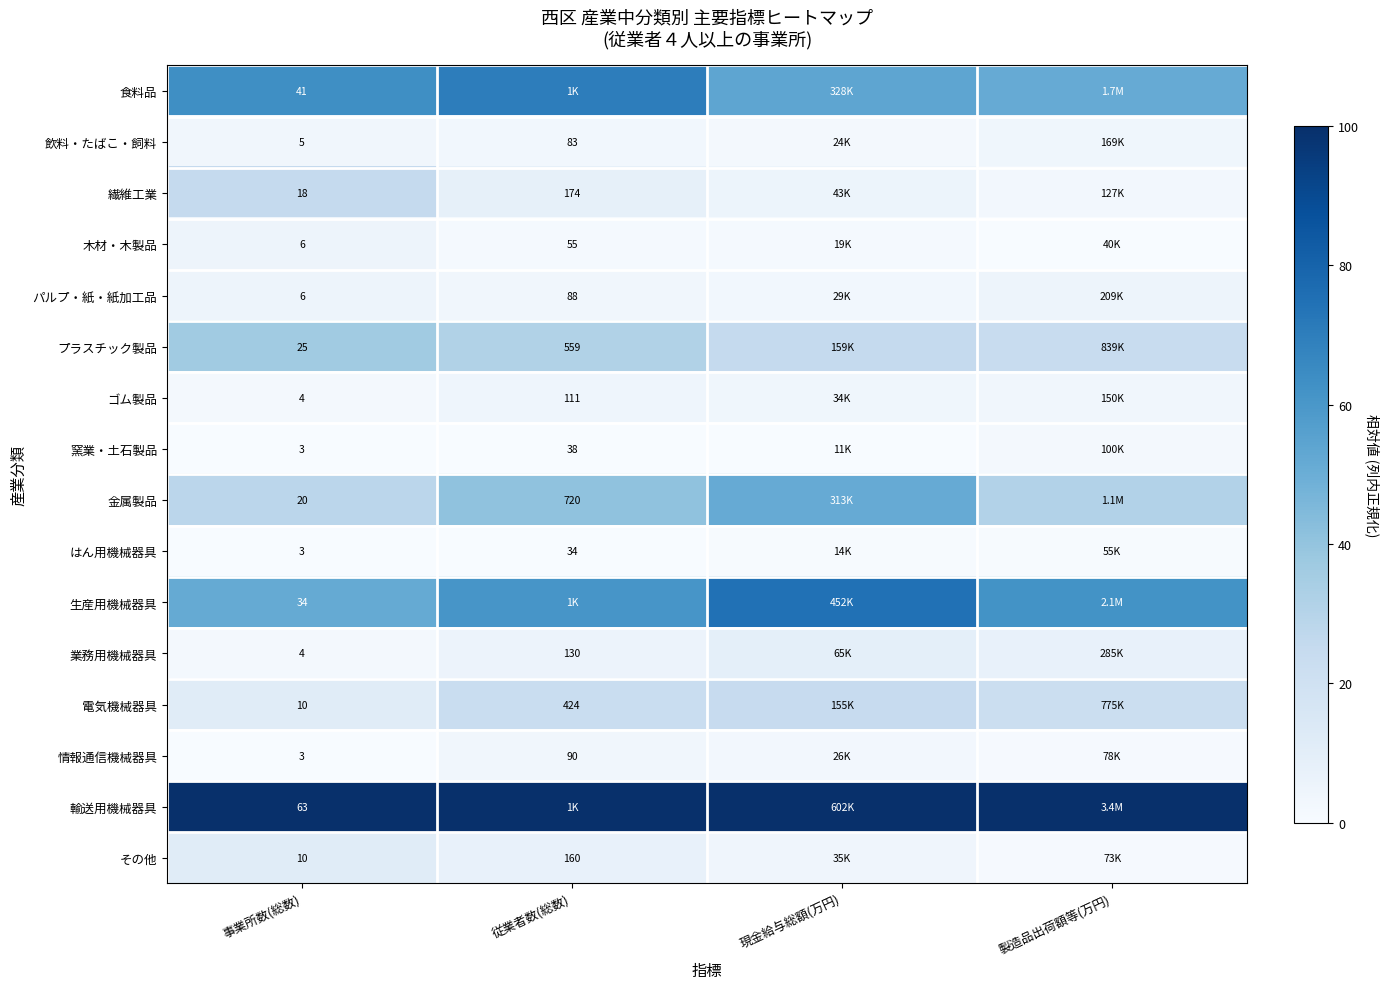

Is the value of プラスチック製品 at 事業所数(総数) greater than the value of 情報通信機械器具 at 事業所数(総数)?

Yes